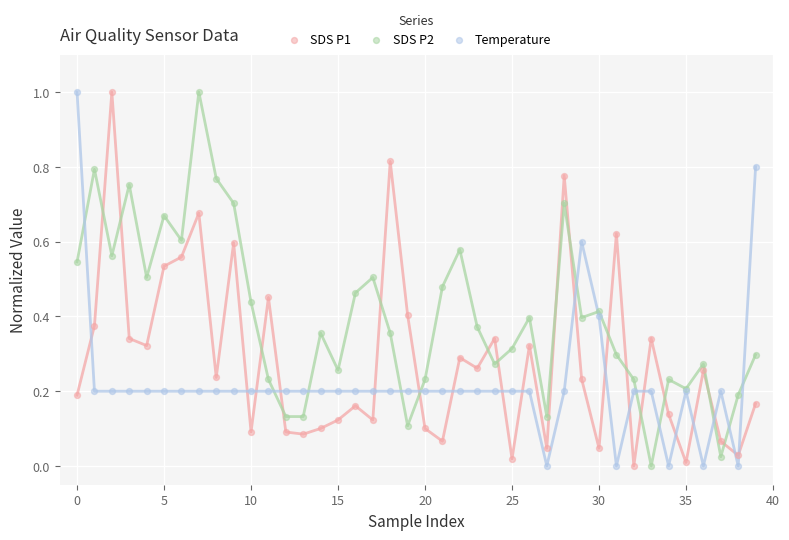

What are all the series names shown in the legend?

SDS P1, SDS P2, Temperature